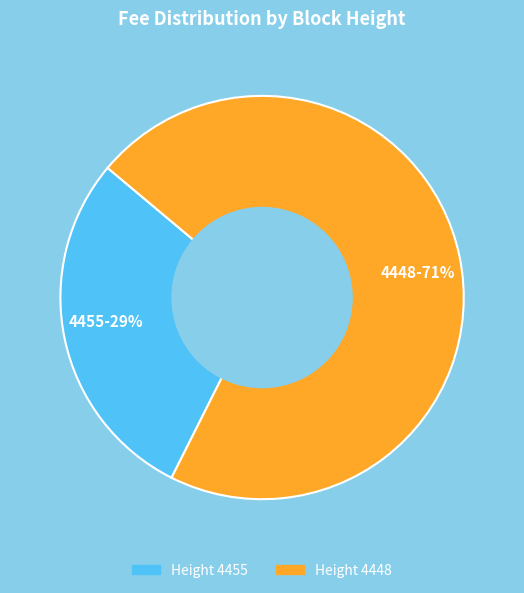

Rank the categories by value from highest to lowest.

Height 4448, Height 4455